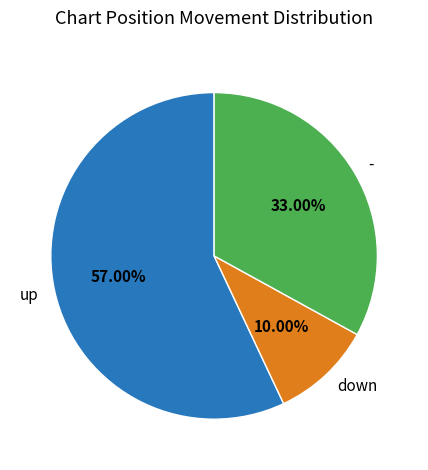

What is the smallest slice in the pie chart?

down